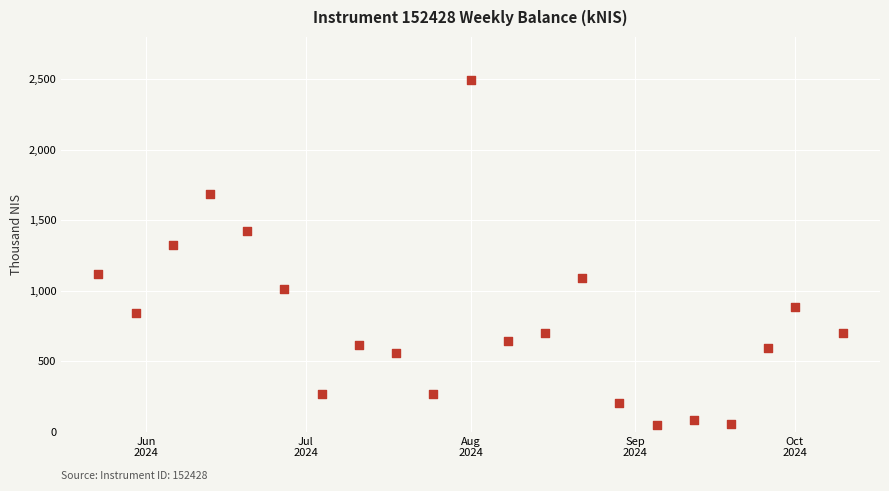

What Y value in the scatter plot is closest to 1269?

1326.8